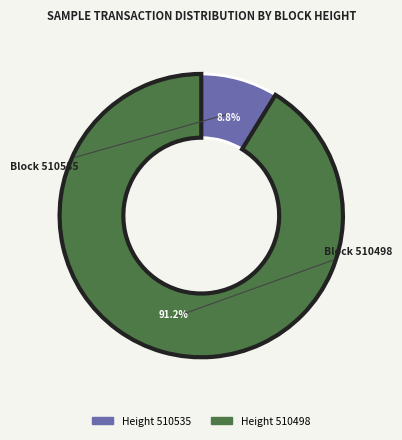

How many segments does this pie chart have?

2